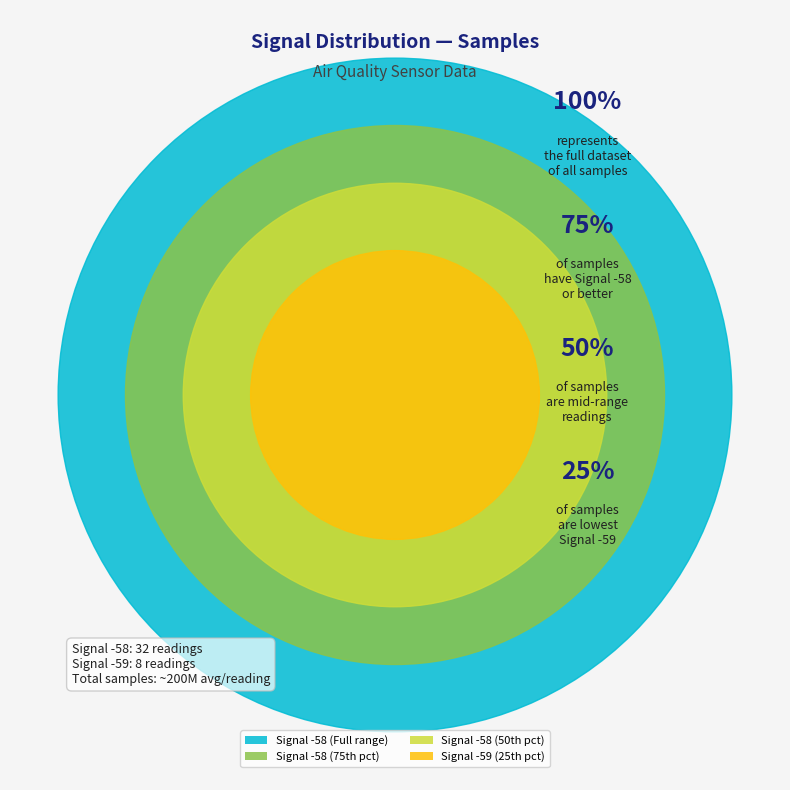

Is the sum of -58 and -58 greater than half?

No